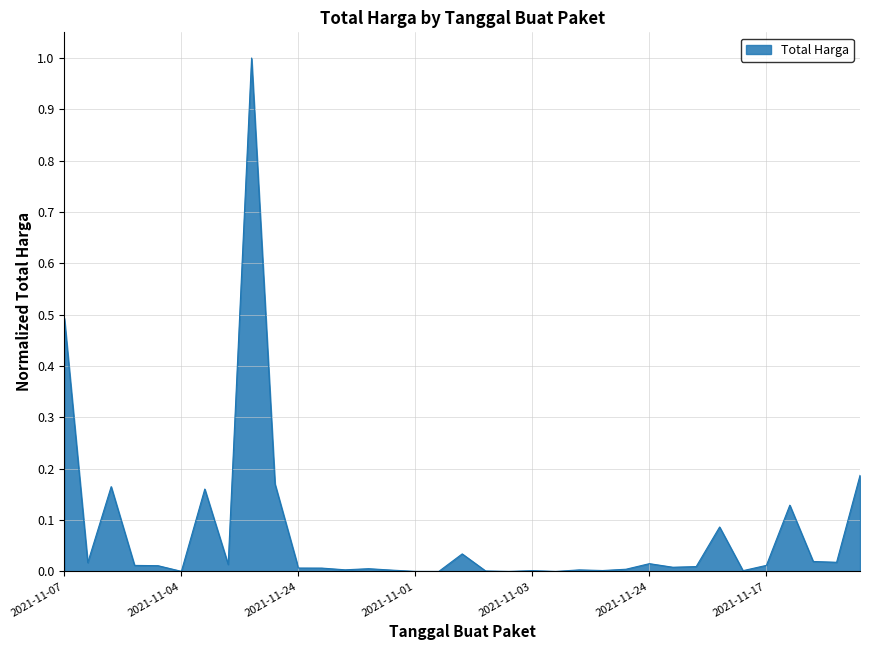

What is the difference between the maximum and minimum values?

1.0